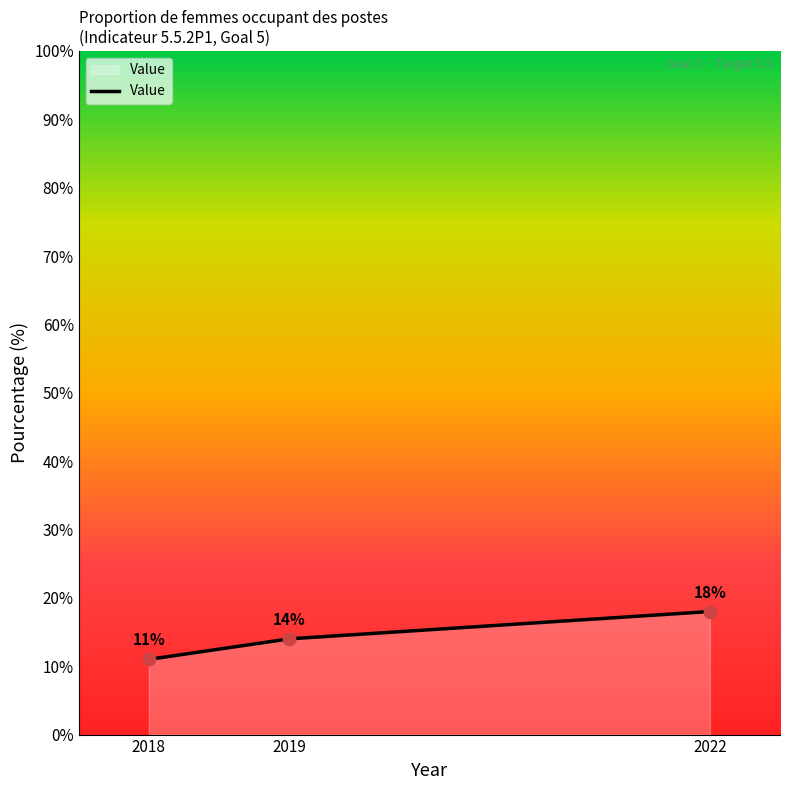

Between 2018 and 2022, which is larger?

2022